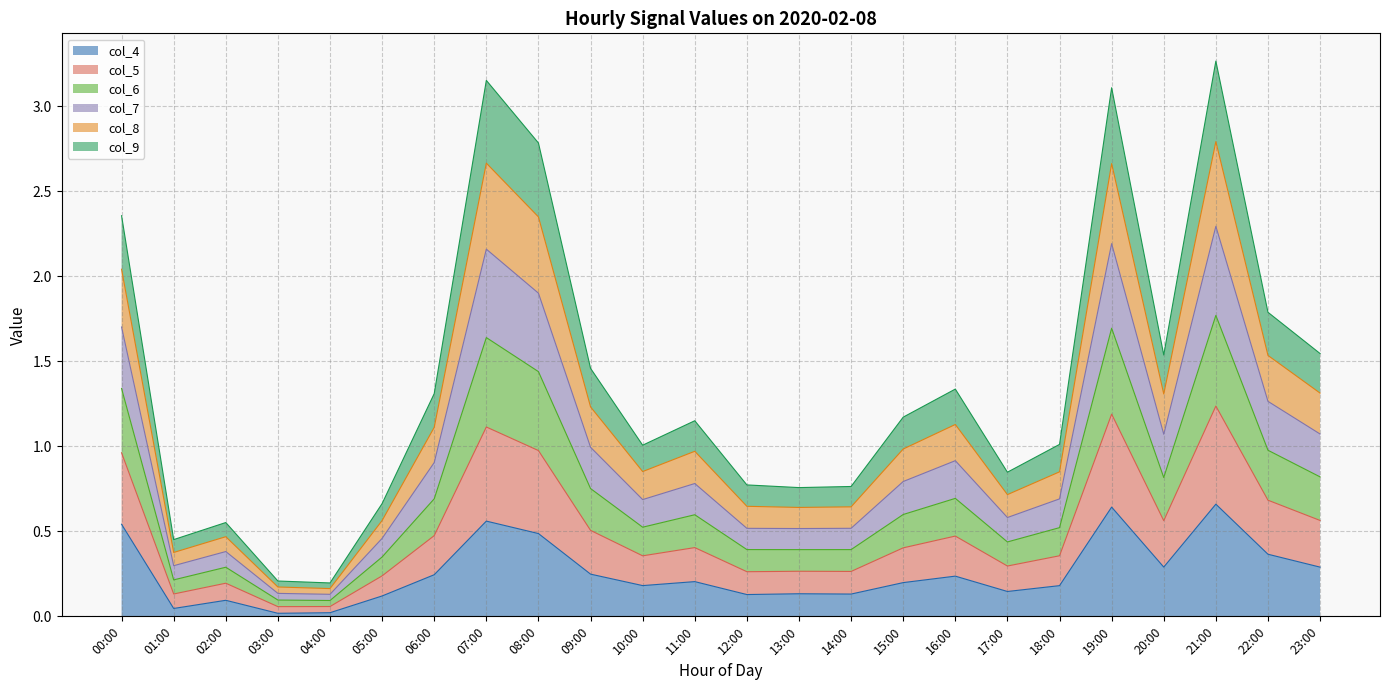

The col_4 series shows 0.1 at 13:00. True or false?

True